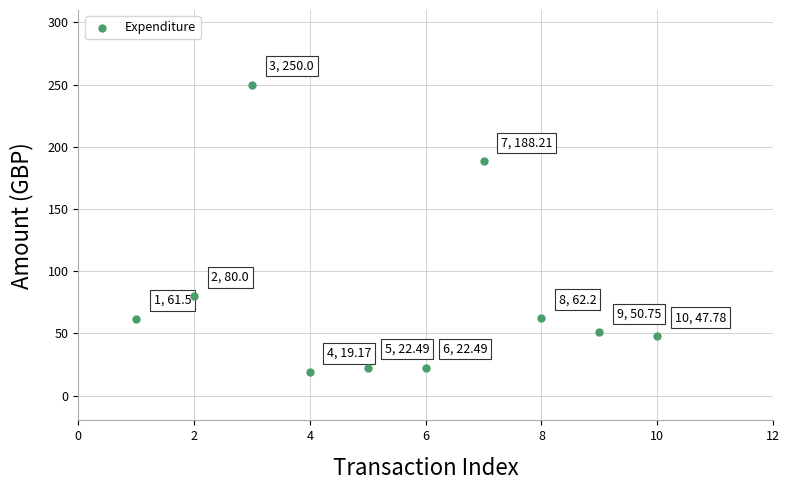

What is the range of X values (max minus min)?

9.0